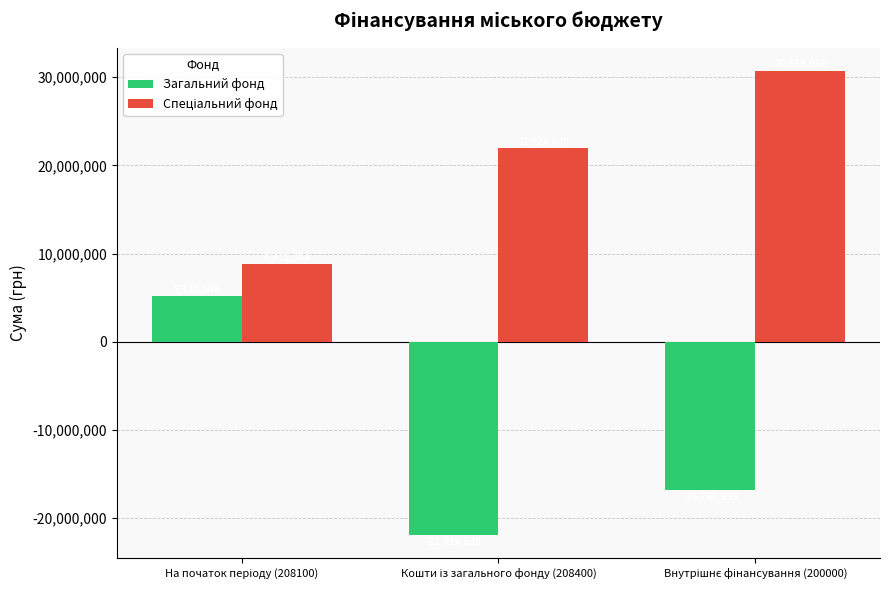

At how many categories does at least one series exceed 437932?

3